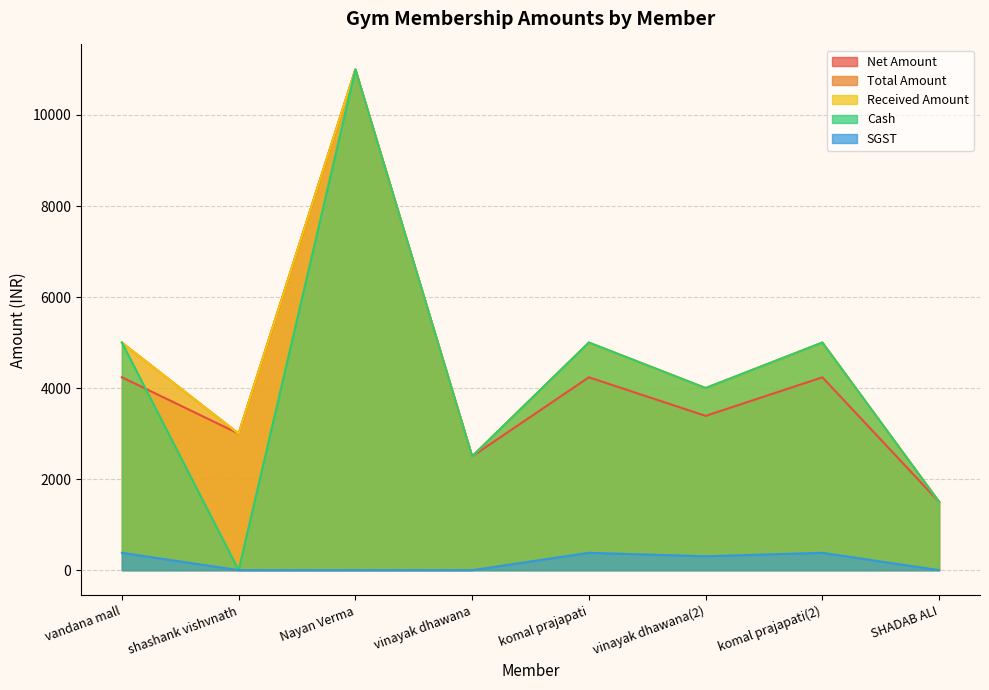

Where is Cash nearest to the value 5500?

vandana mall